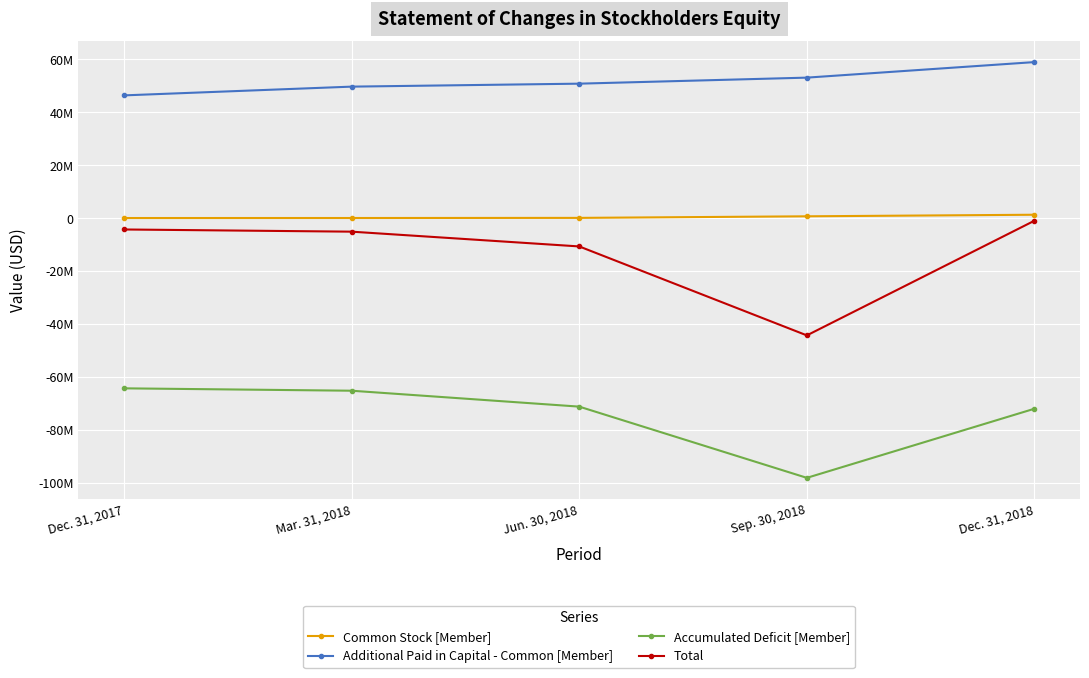

What is the greatest value displayed?

58988019